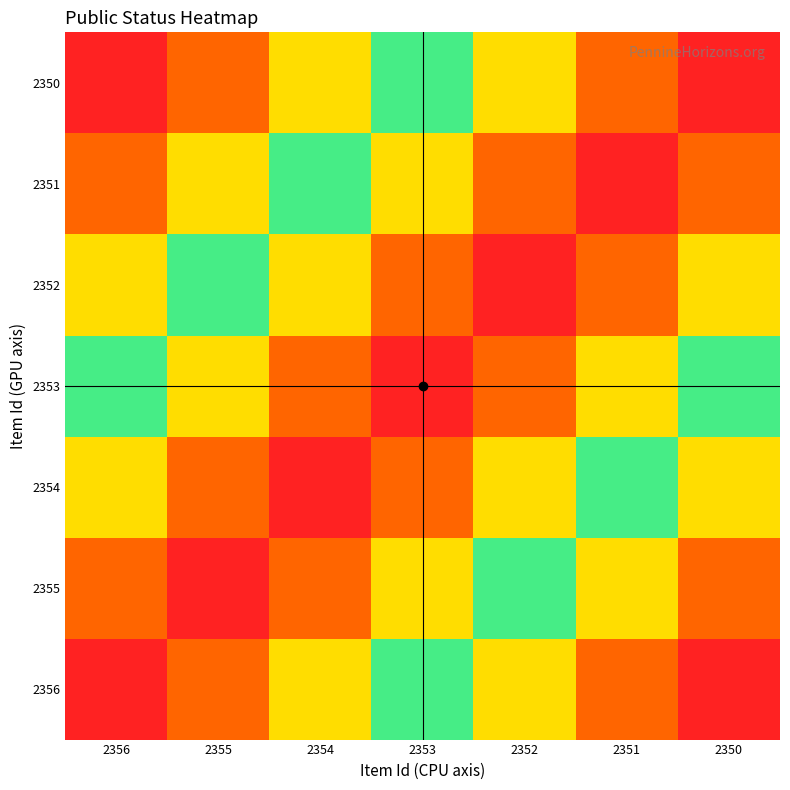

At how many categories does at least one series exceed 0?

7